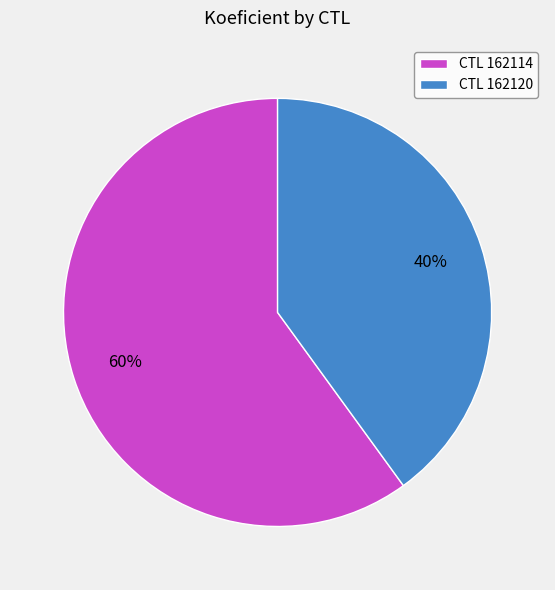

To the nearest percent, what percentage of the pie is CTL 162114?

60%